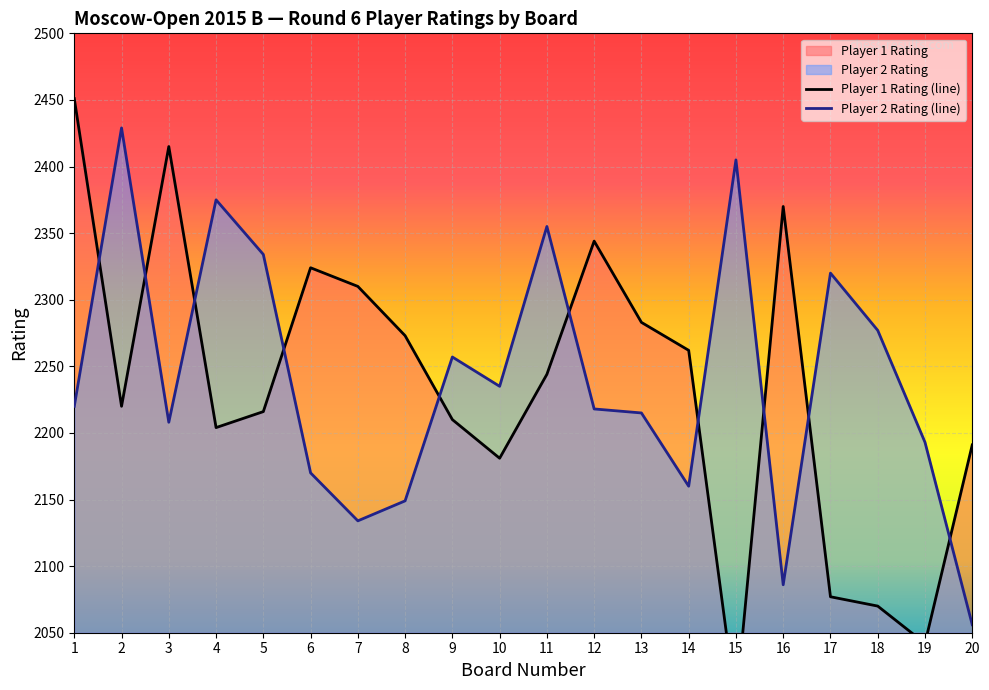

What is the minimum value for Player2 Rating?

2056